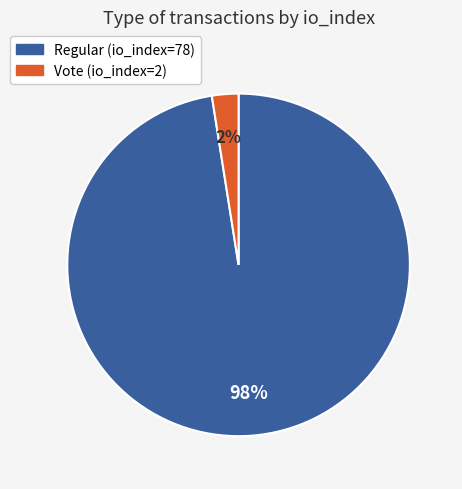

Rank the categories by value from highest to lowest.

Regular (io_index=78), Vote (io_index=2)